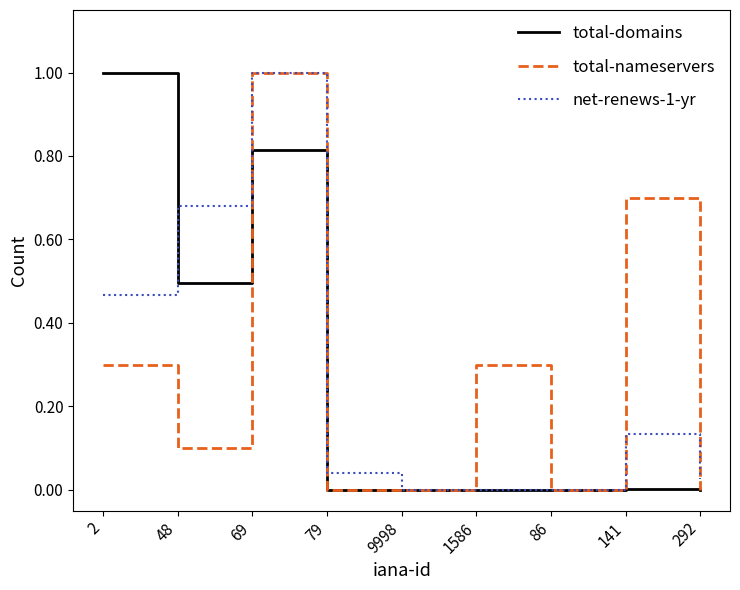

What is the maximum value for total-domains?

1.0